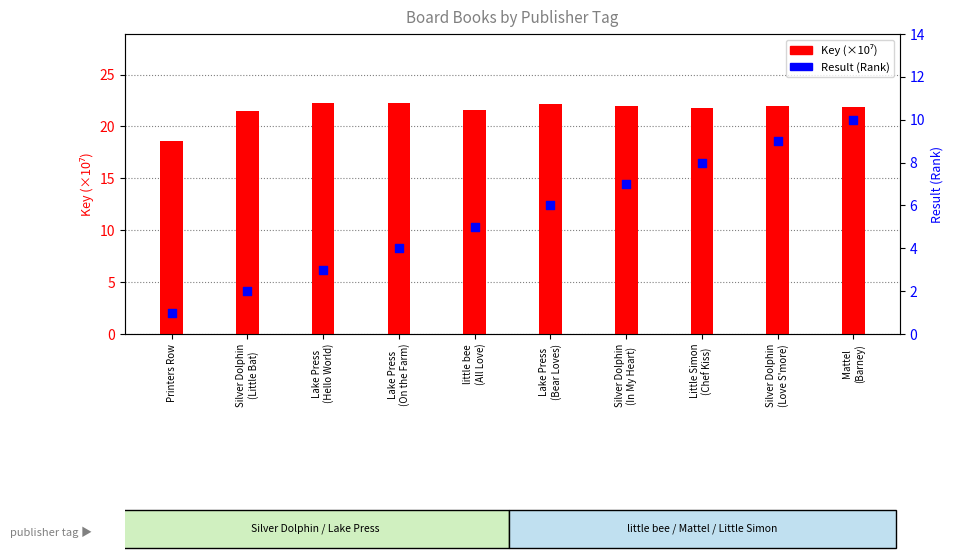

Is the value of Result (Rank) at Lake Press
(Hello World) greater than the value of Key (×10⁷) at Printers Row?

No